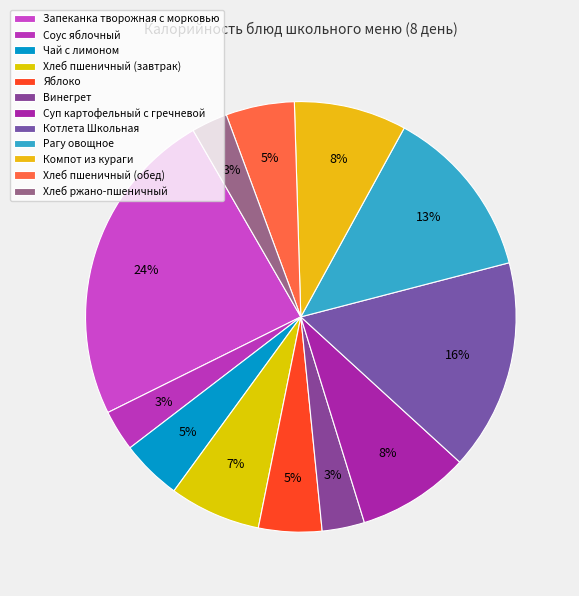

Is there a majority slice in this chart?

No